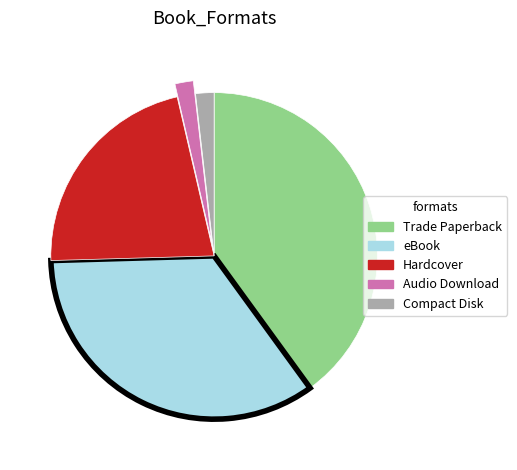

Which category has the biggest portion of the pie?

Trade Paperback